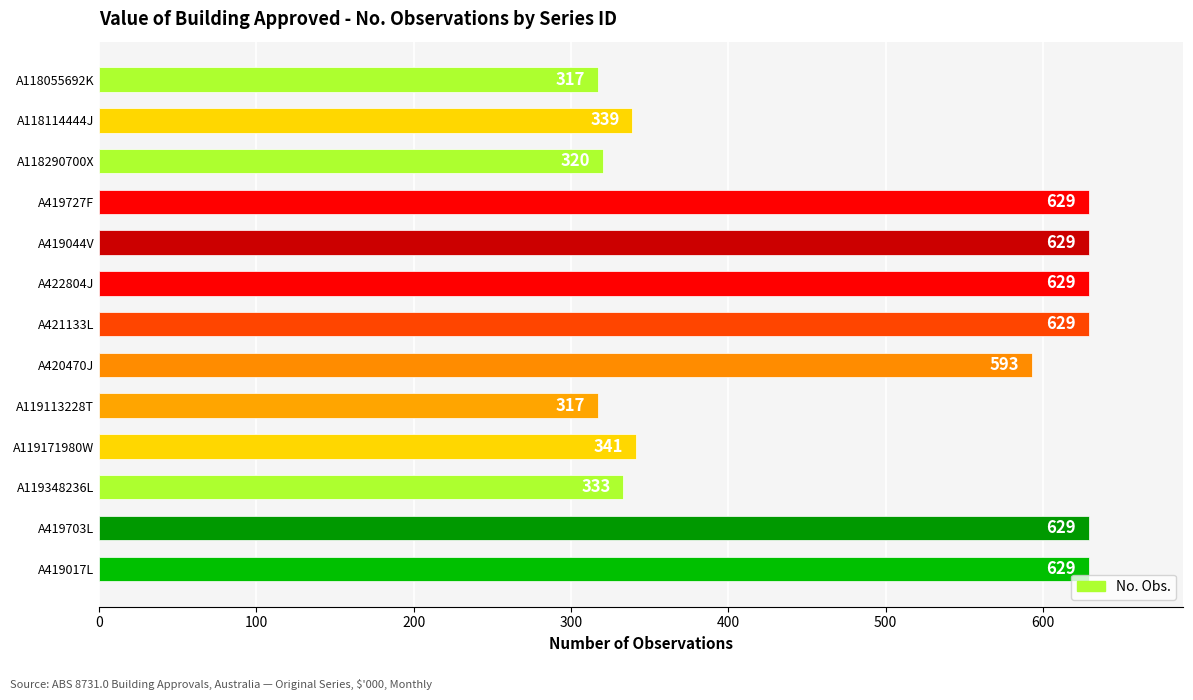

What is the change in value from A119113228T to A422804J?

+312